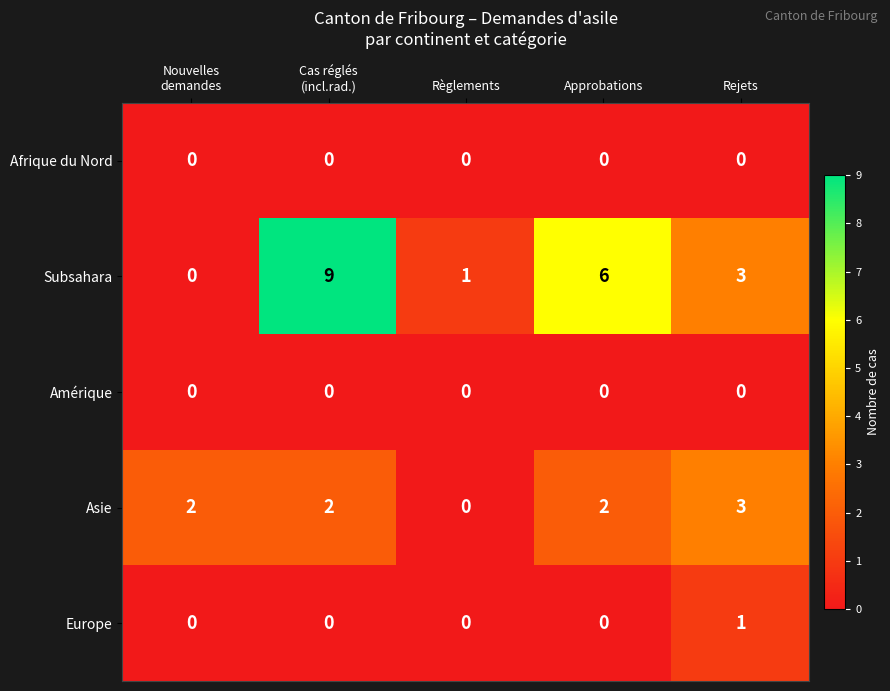

The value of Europe at Approbations is 1. True or false?

False